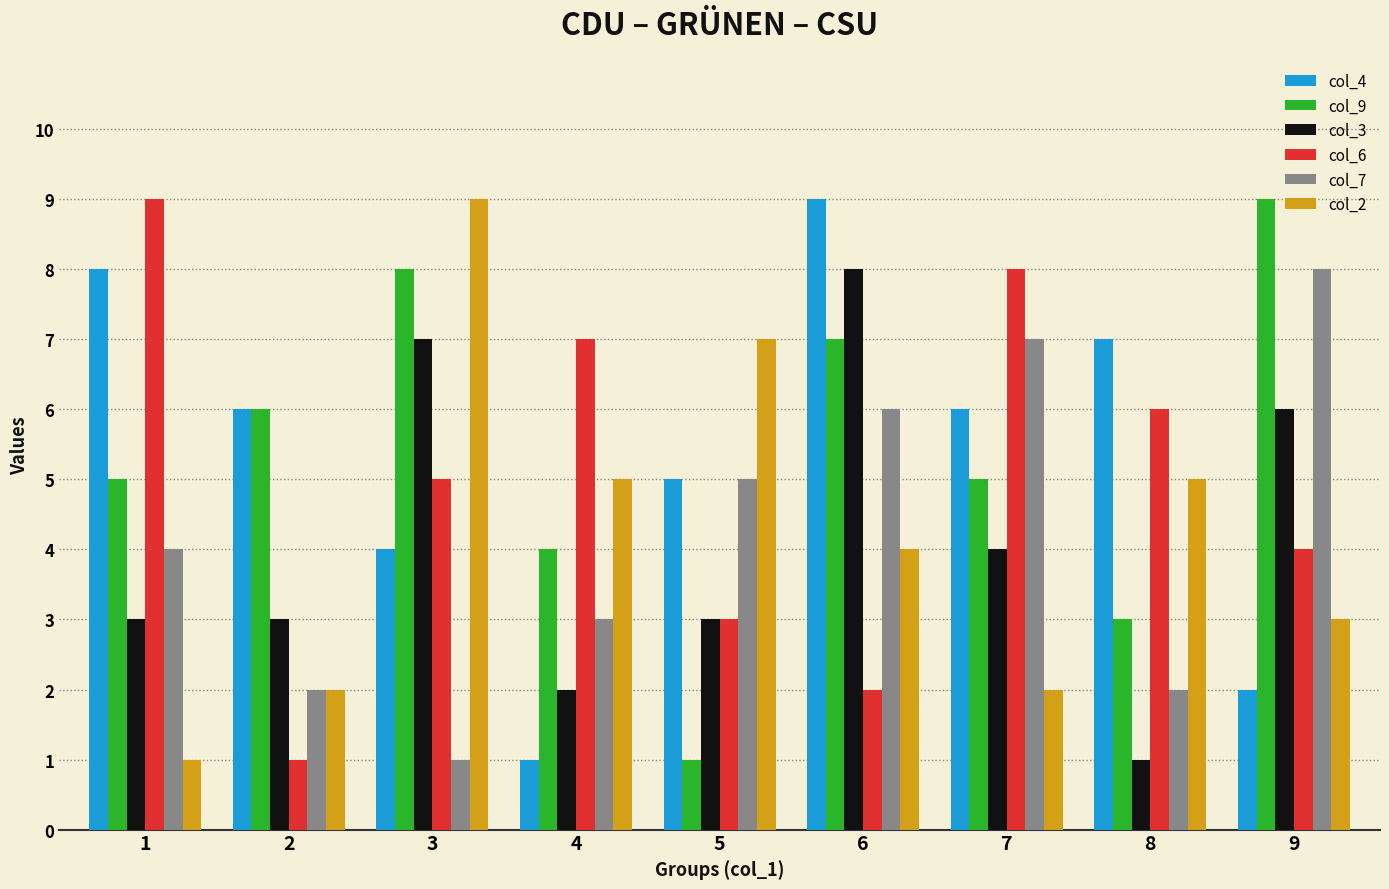

What is the average value of the col_9 series?

5